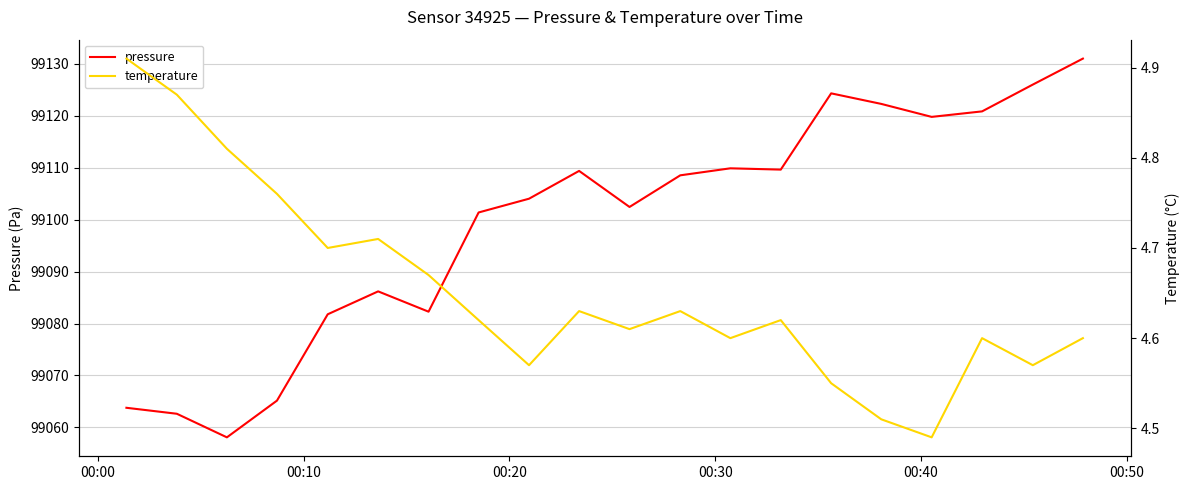

Reading right to left, list all the values displayed in this chart.

pressure: 99131.0	99126.0	99120.8	99119.8	99122.3	99124.3	99109.6	99109.9	99108.5	99102.4	99109.4	99104.0	99101.4	99082.3	99086.2	99081.8	99065.2	99058.1	99062.6	99063.8
temperature: 4.6	4.6	4.6	4.5	4.5	4.5	4.6	4.6	4.6	4.6	4.6	4.6	4.6	4.7	4.7	4.7	4.8	4.8	4.9	4.9